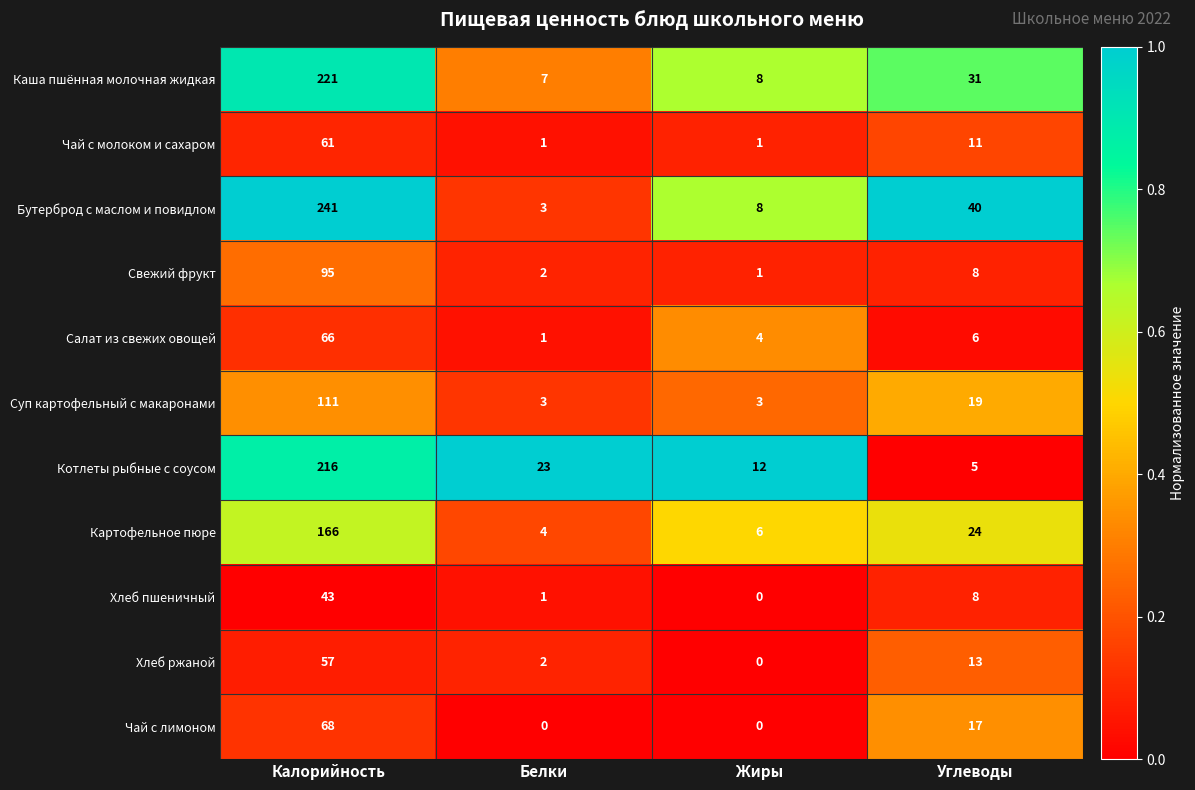

Rank the series by their maximum value, from highest to lowest.

Бутерброд с маслом и повидлом, Каша пшённая молочная жидкая, Котлеты рыбные с соусом, Картофельное пюре, Суп картофельный с макаронами, Свежий фрукт, Чай с лимоном, Салат из свежих овощей, Чай с молоком и сахаром, Хлеб ржаной, Хлеб пшеничный